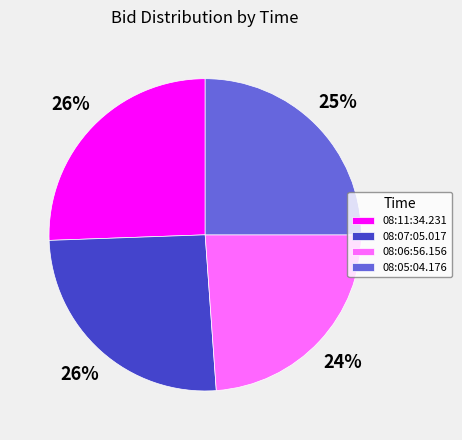

Does any single category account for the majority?

No